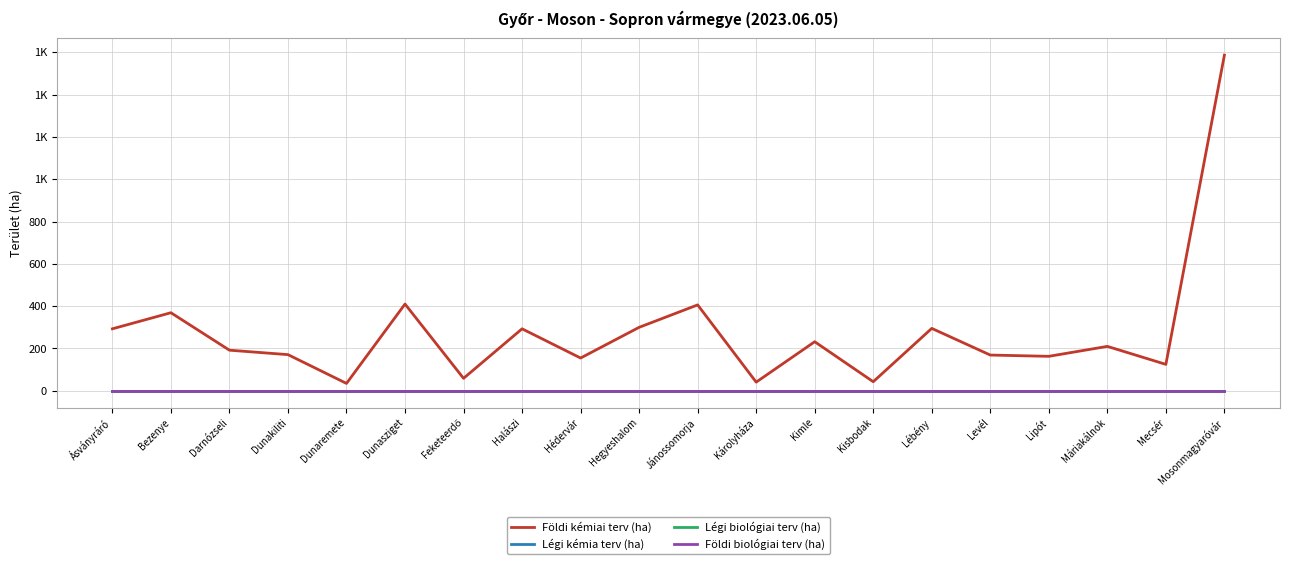

Which series changed the most between Halászi and Máriakálnok?

Földi kémiai terv (ha)